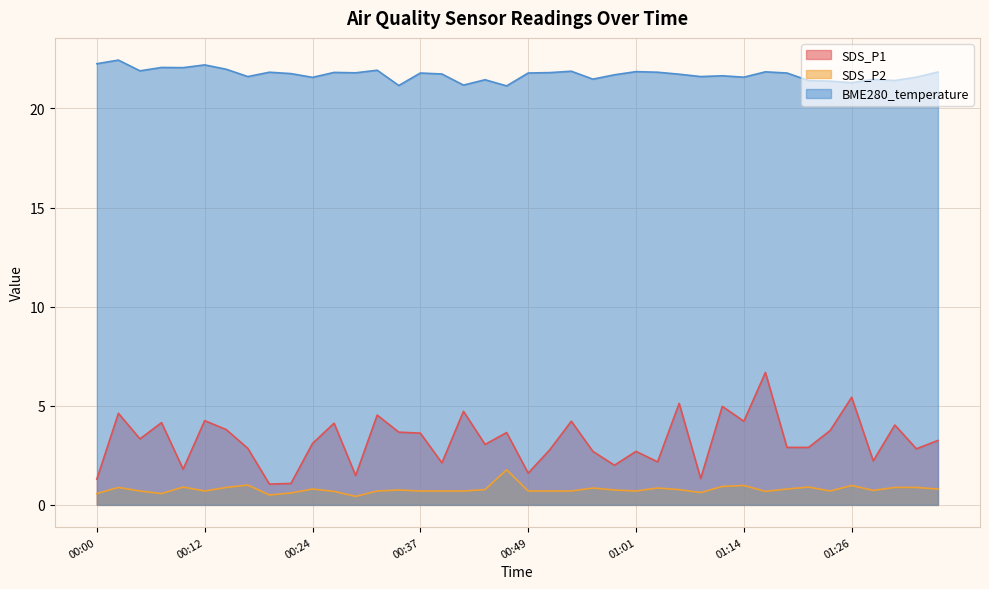

What is the value of the SDS_P1 point at the 29th from the left?

1.3